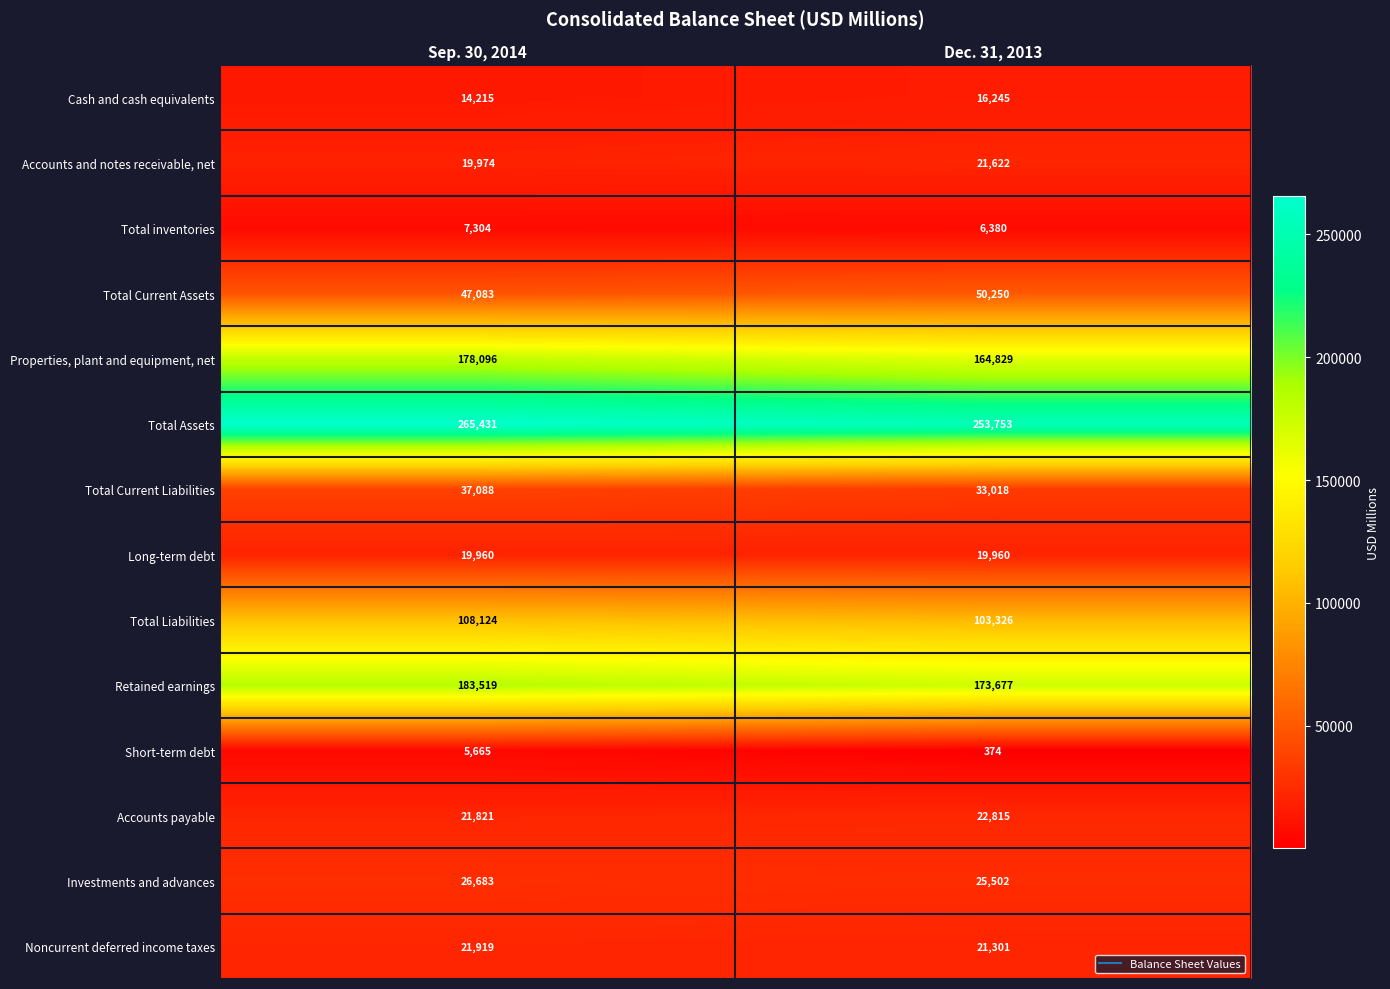

Is the value of Accounts payable at Sep. 30, 2014 greater than the value of Total Current Liabilities at Sep. 30, 2014?

No